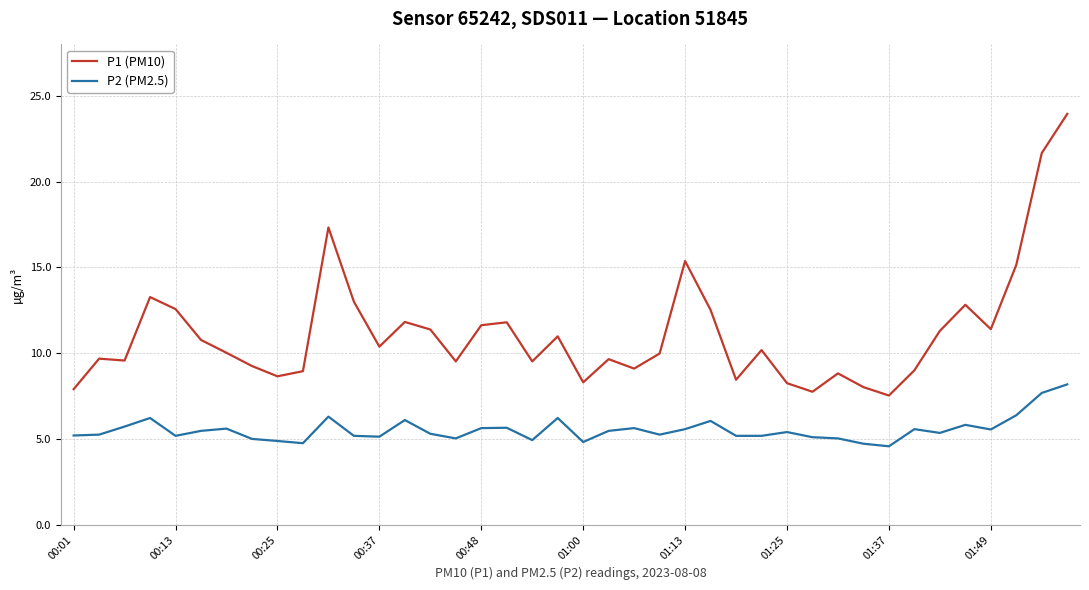

What is the smallest value displayed?

4.6